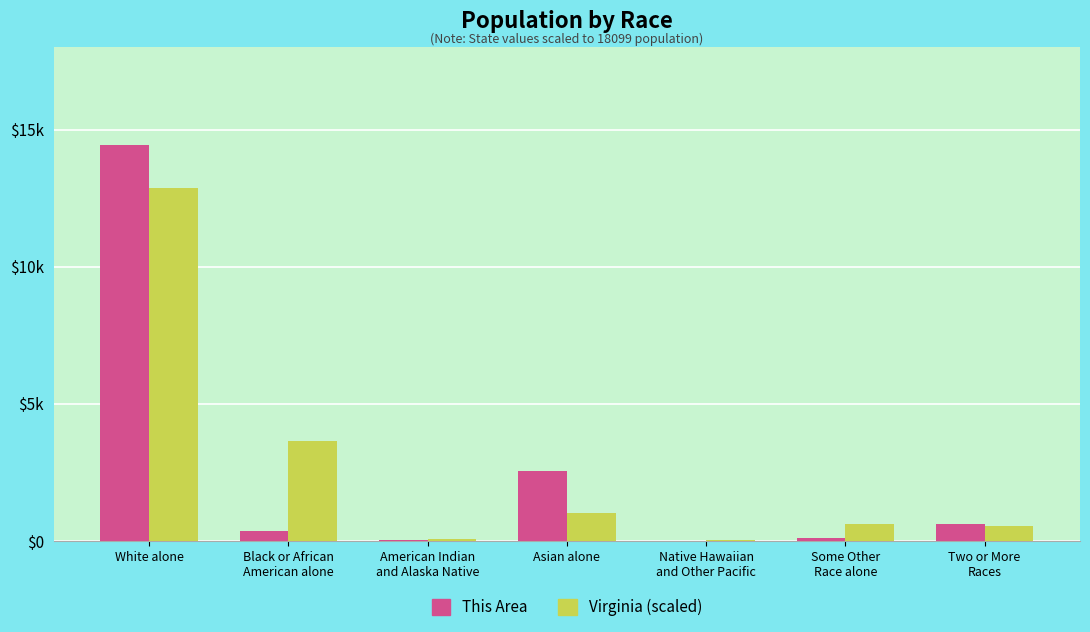

What are all the series names shown in the legend?

This Area, Virginia (scaled)